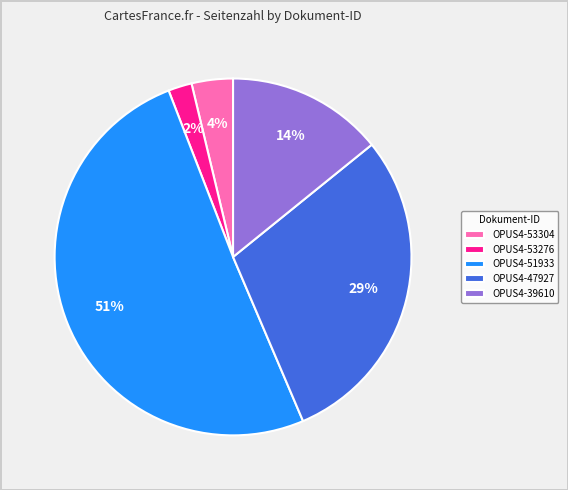

True or false: OPUS4-53276 accounts for 2% of the total.

True